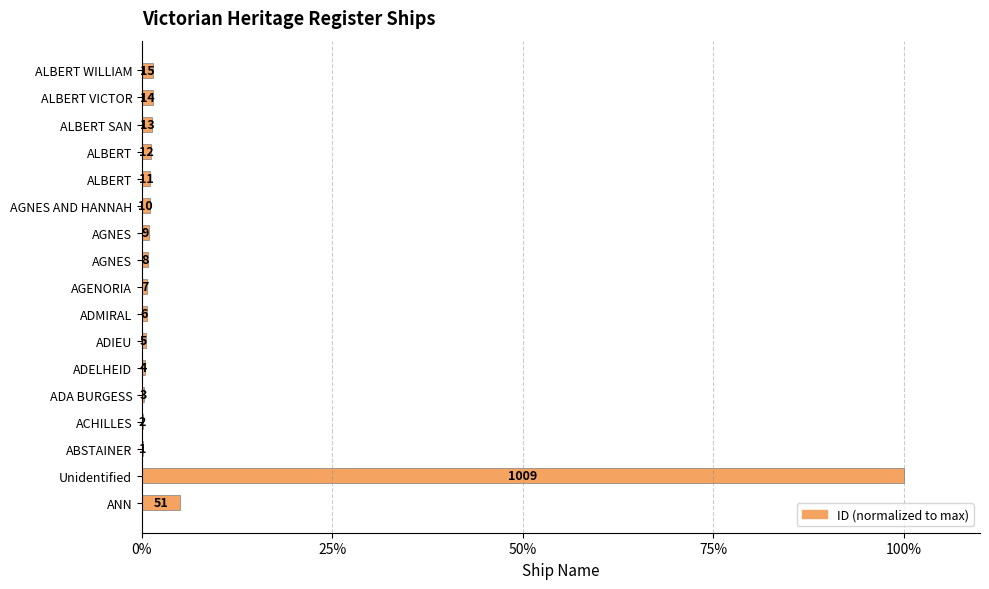

What is the maximum value shown in the chart?

100.0